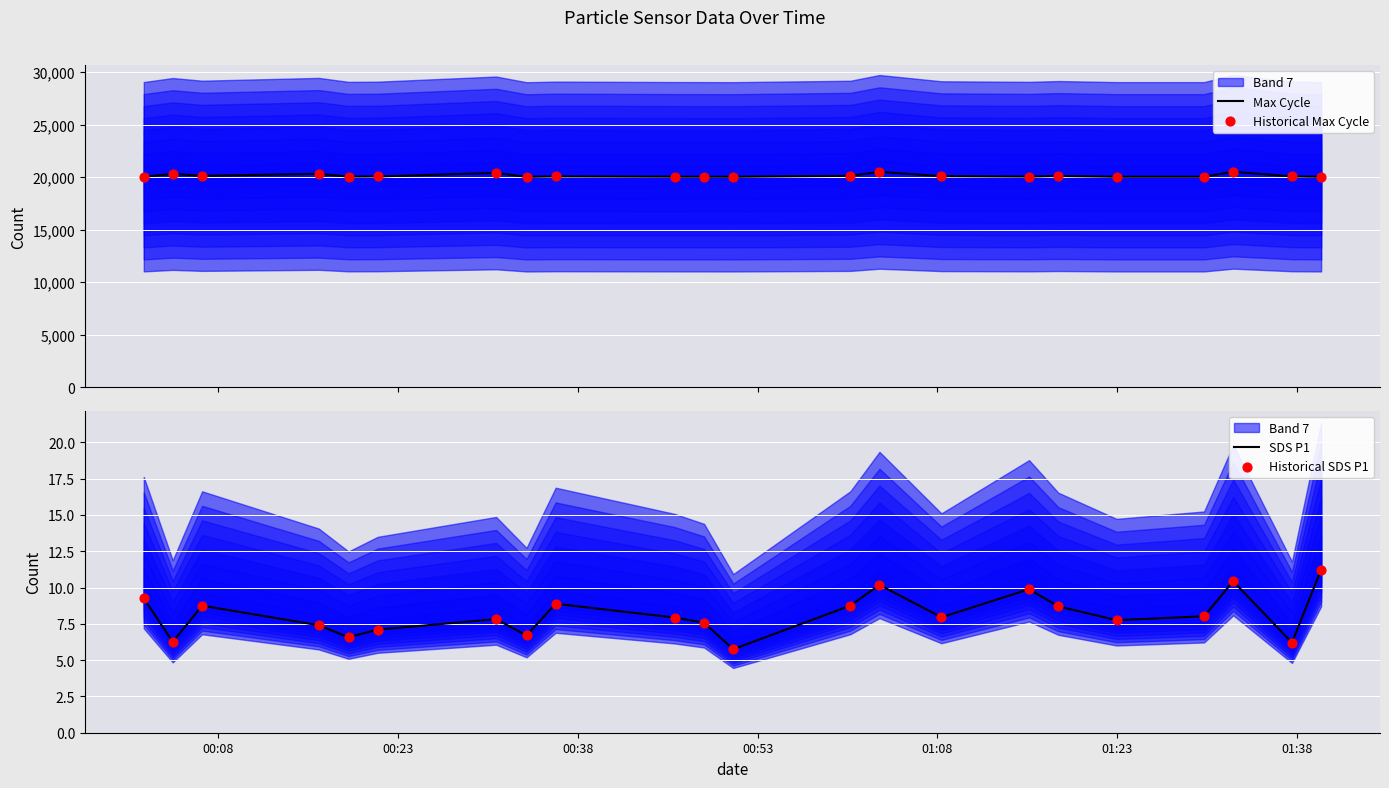

Which series reaches the minimum Y coordinate?

SDS P1